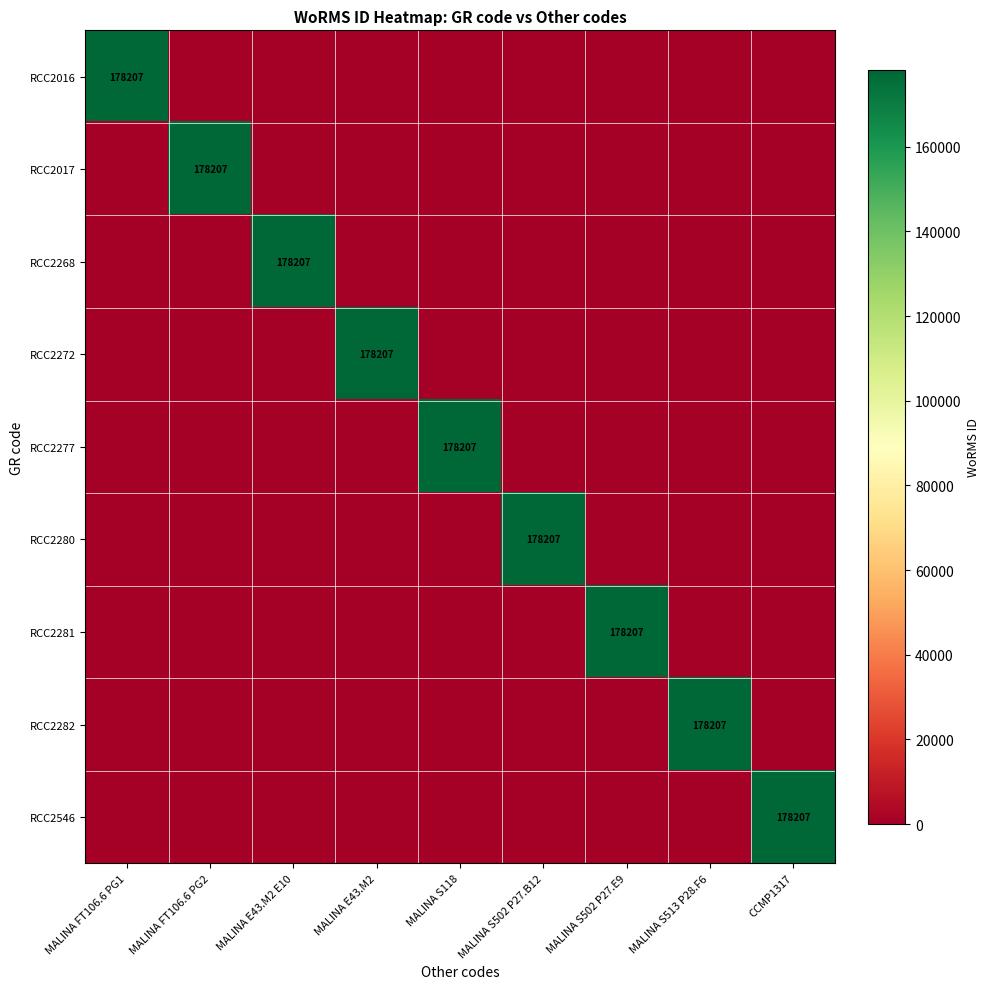

At which label does RCC2546 reach its peak?

CCMP1317